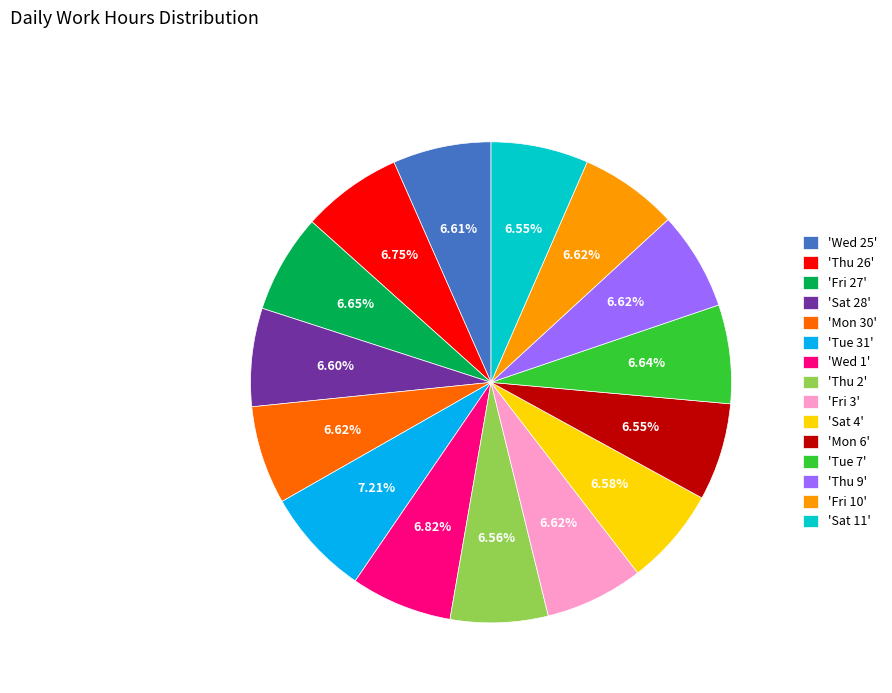

Approximately how many times larger is the value at 'Sat 4' compared to 'Mon 6'?

1.0